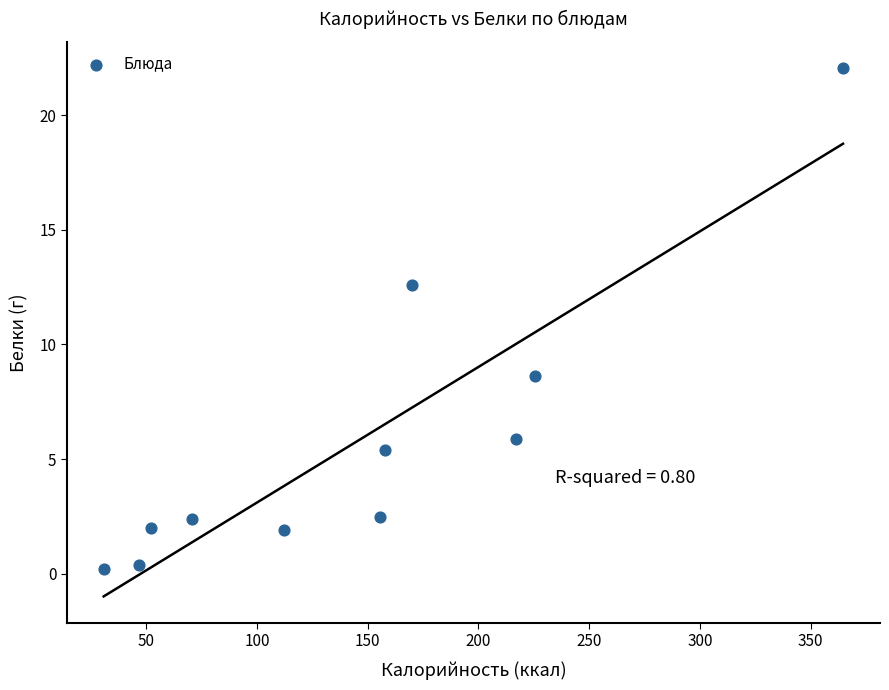

What is the range of X values (max minus min)?

333.7